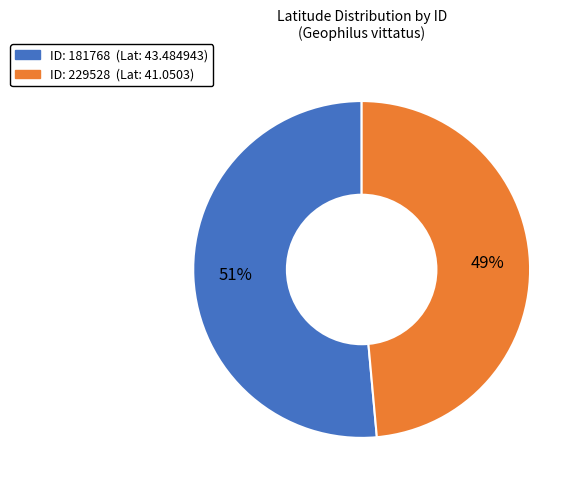

To the nearest percent, what is the average slice percentage?

50%